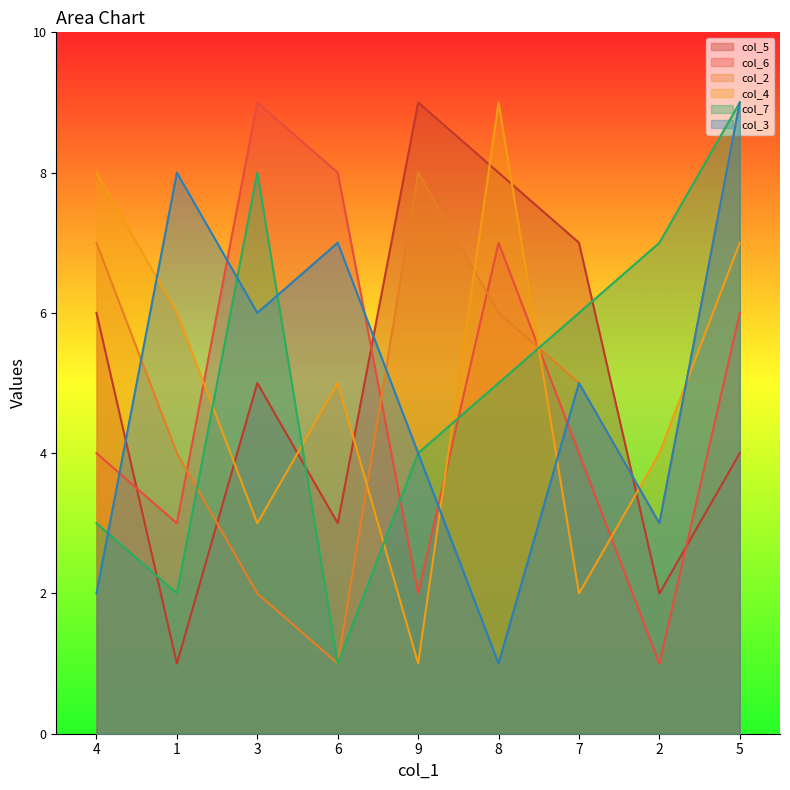

How many data points does each series have?

9